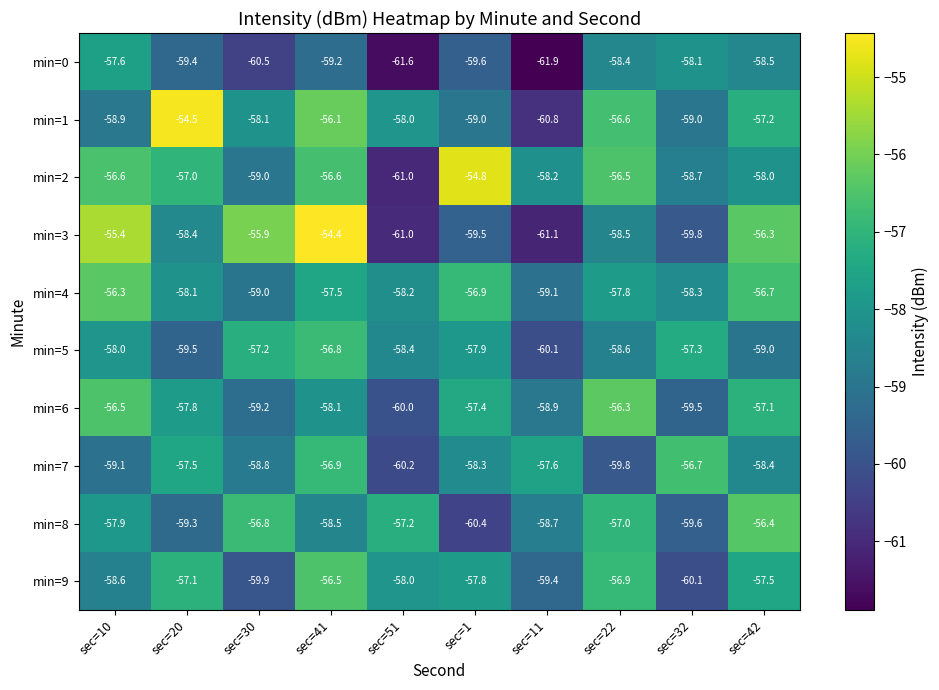

Rank the series at sec=41 from lowest to highest value.

min=0, min=8, min=6, min=4, min=7, min=5, min=2, min=9, min=1, min=3